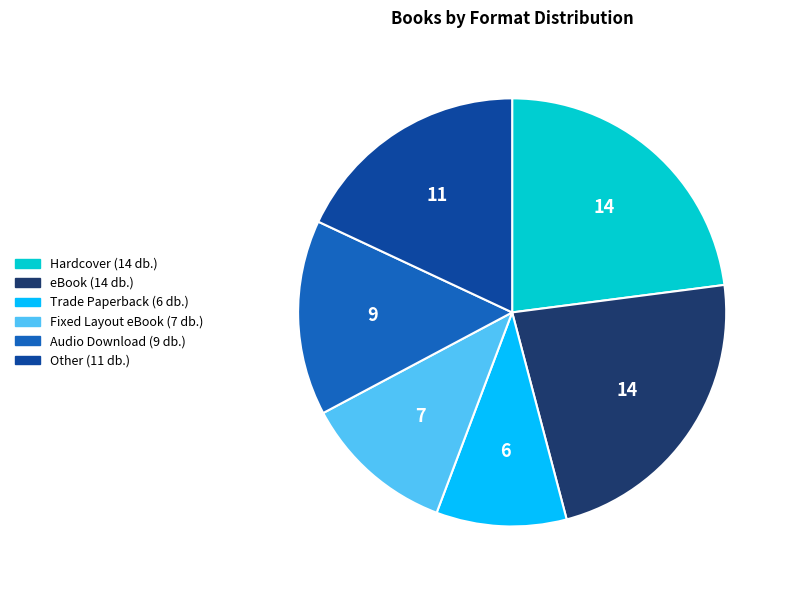

Does any single category account for the majority?

No